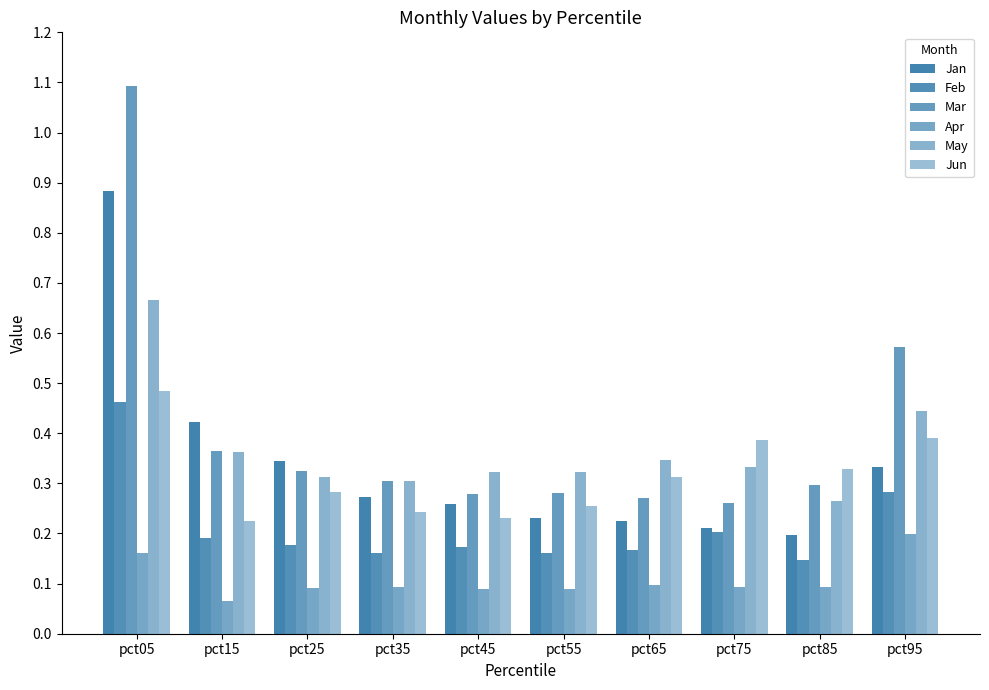

True or false: Apr has a value of 0.1 at pct25.

True